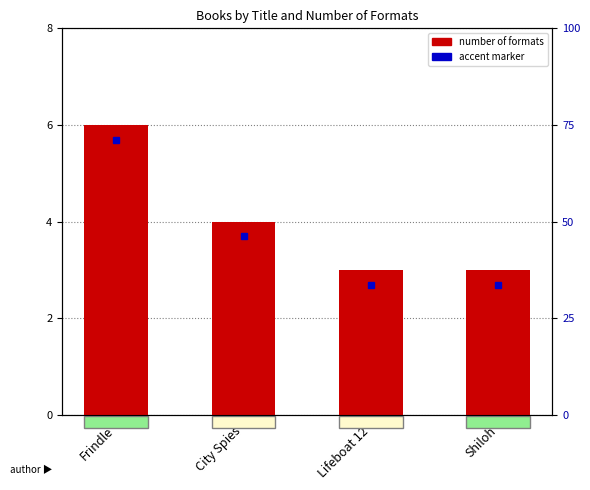

Rank the categories by value from lowest to highest.

Lifeboat 12, Shiloh, City Spies, Frindle